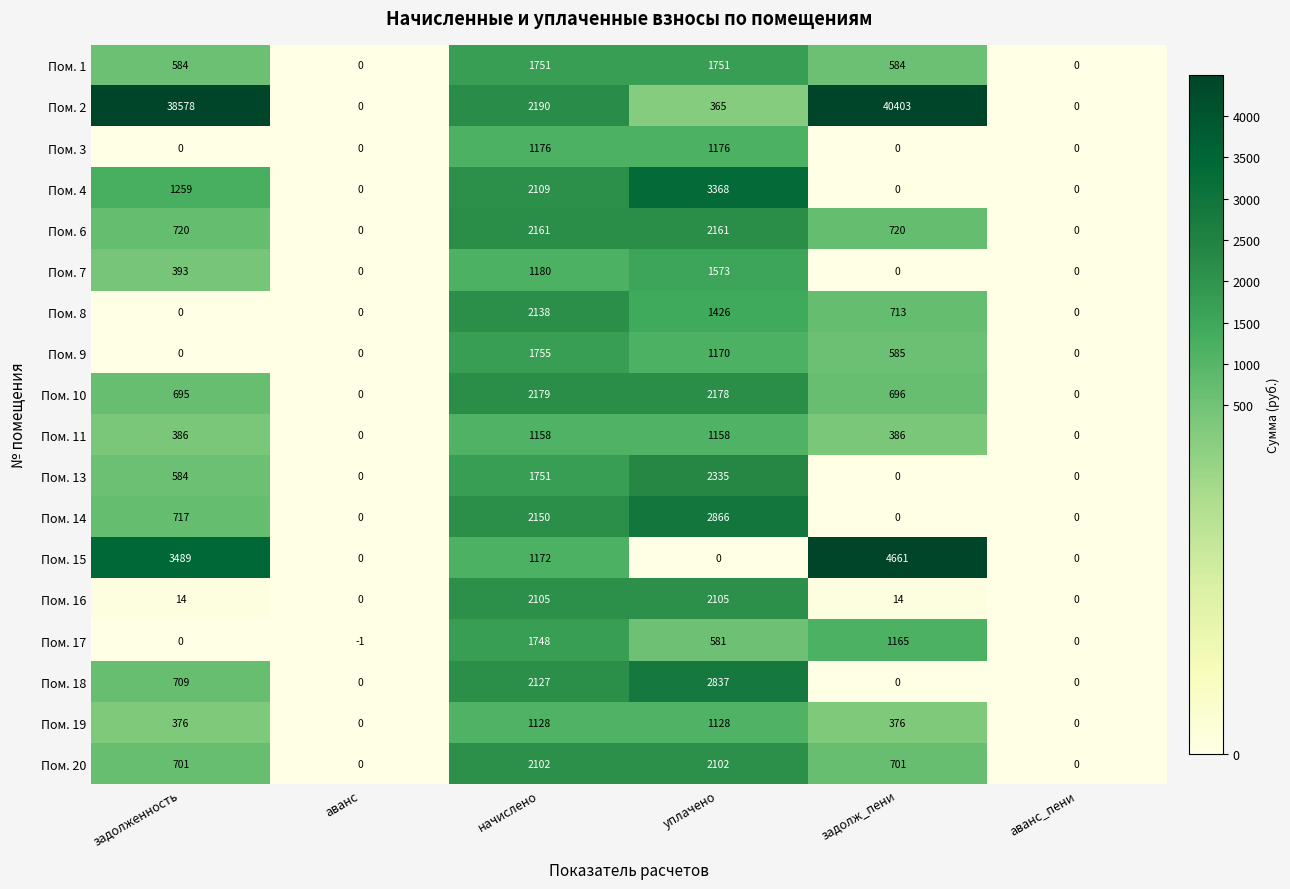

What is the difference between the maximum and second lowest values in the Пом. 19 series?

1128